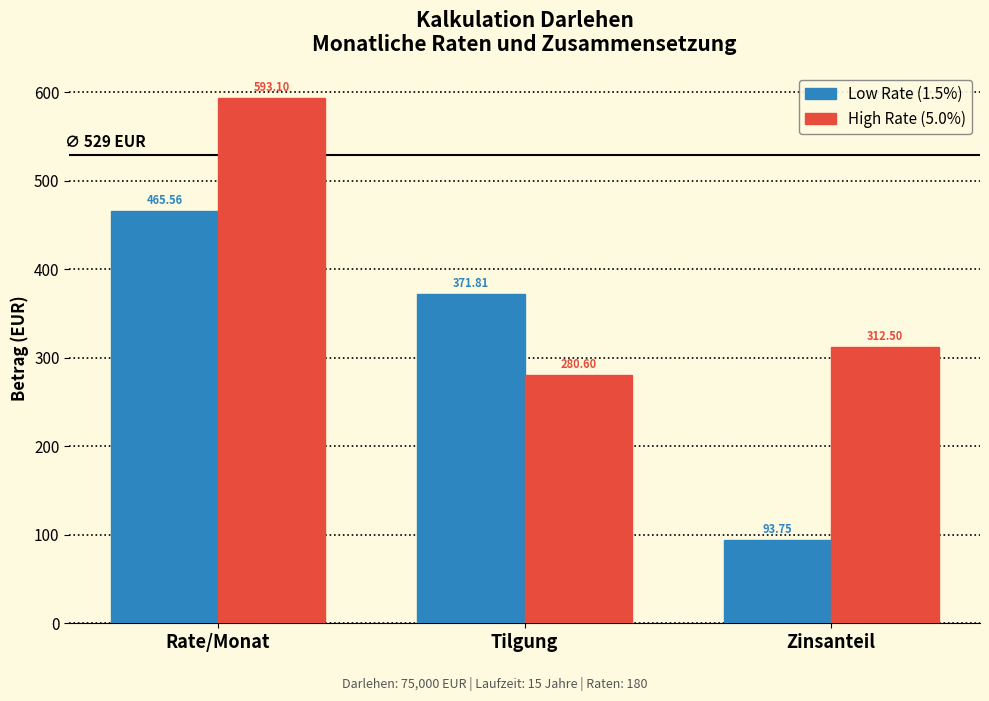

At which label does High Rate (5.0%) first exceed 312?

Rate/Monat